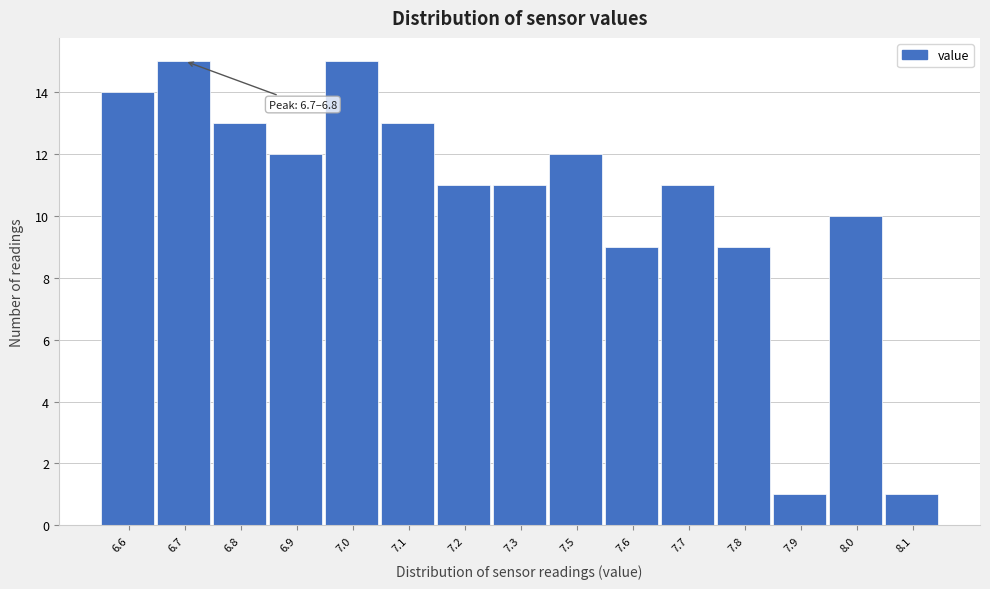

Reading left to right, extract all data points from this chart.

14	15	13	12	15	13	11	11	12	9	11	9	1	10	1